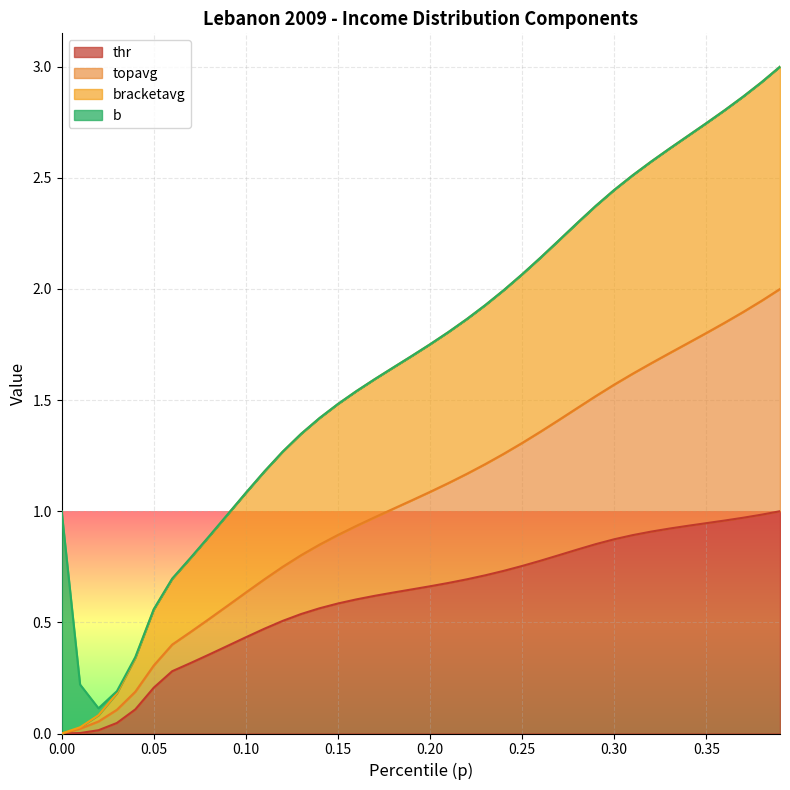

What is the difference between the maximum and minimum values in the thr series?

1.0